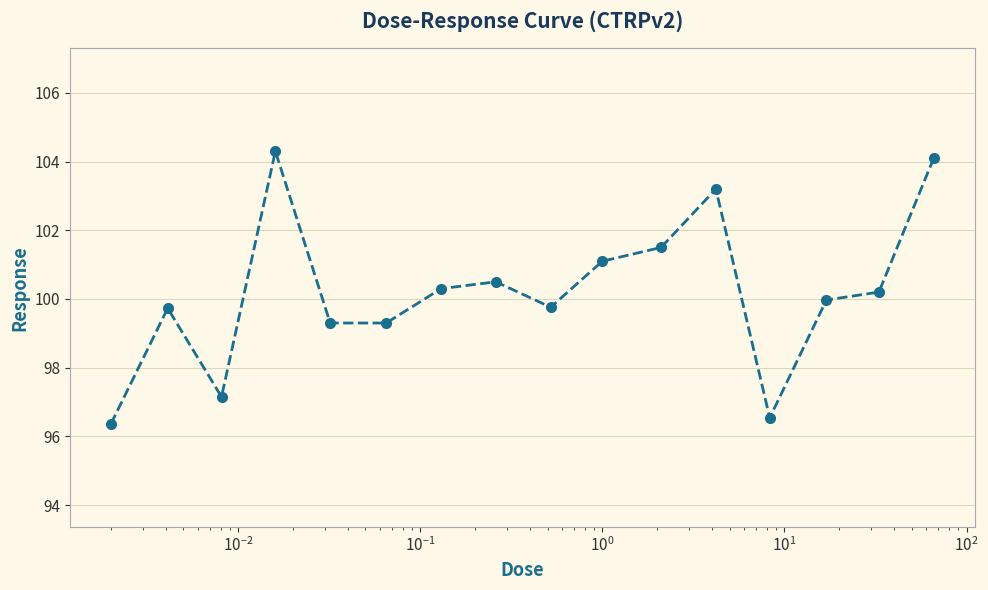

What is the value of the 5th point from the left?

99.3